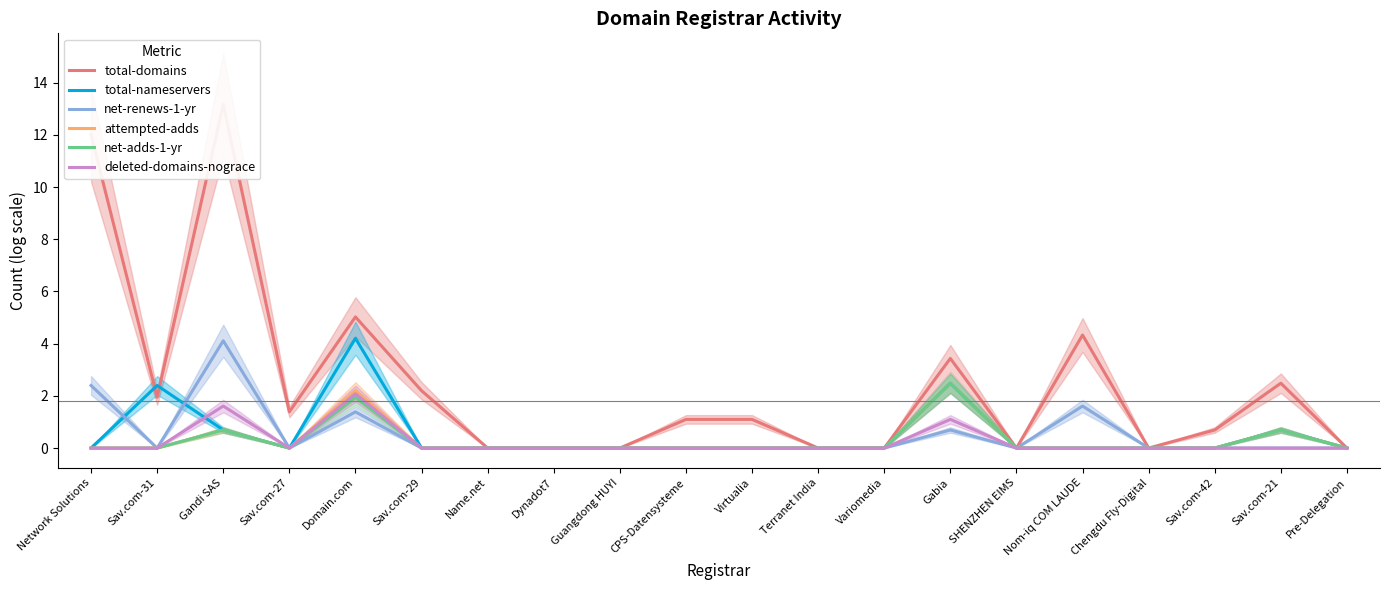

How many interior local peaks does the deleted-domains-nograce series have?

3